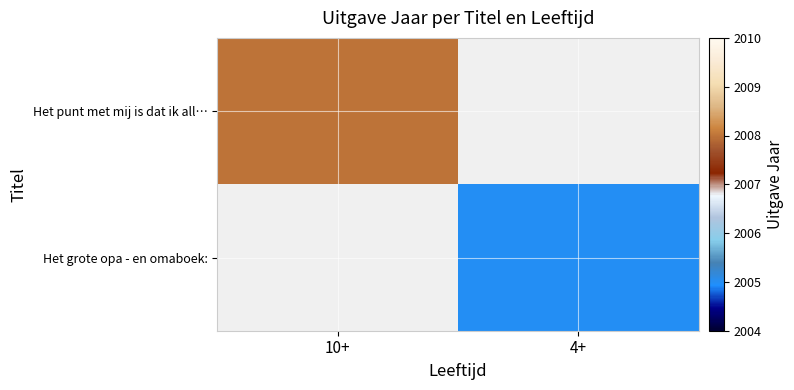

Rank the categories by Het grote opa - en omaboek: value from highest to lowest.

10+, 4+